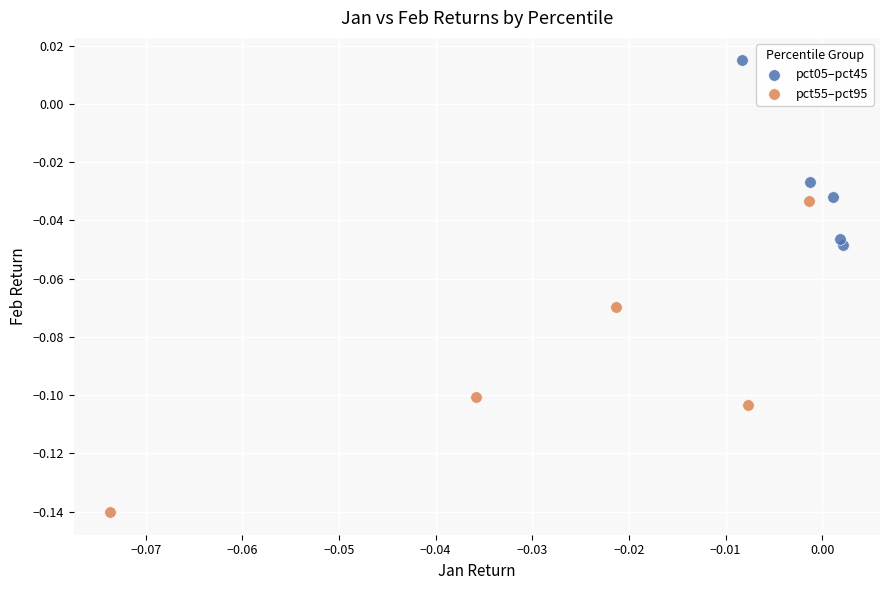

What are all the series names shown in the legend?

pct05–pct45, pct55–pct95